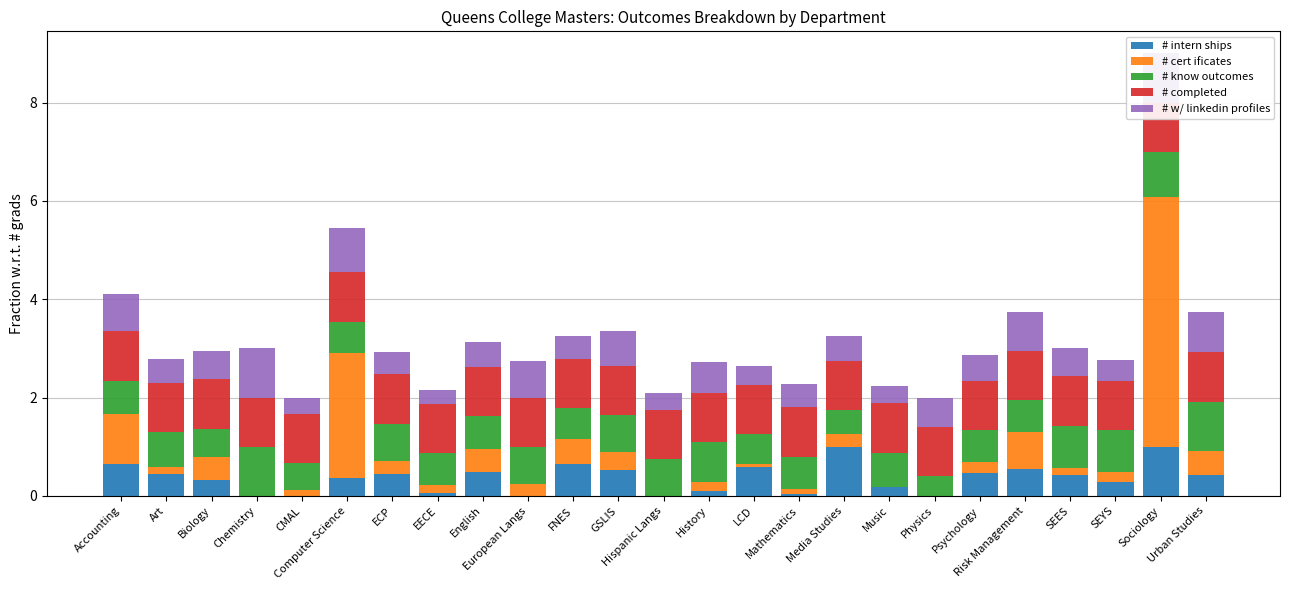

How many series are shown in this chart?

5